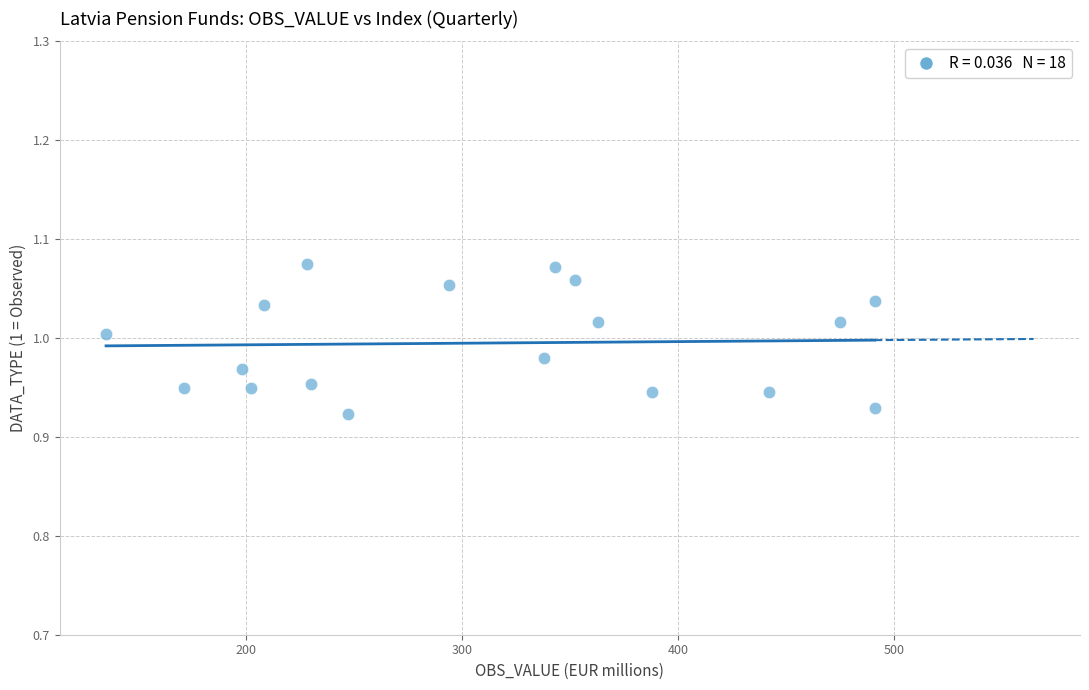

What is the range of X values (max minus min)?

356.0